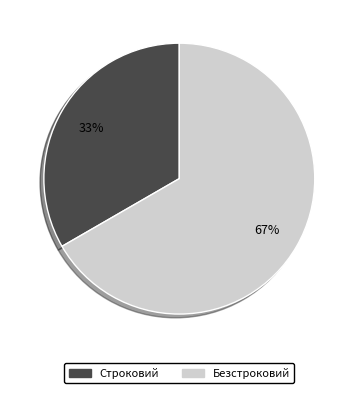

Is there a majority slice in this chart?

Yes